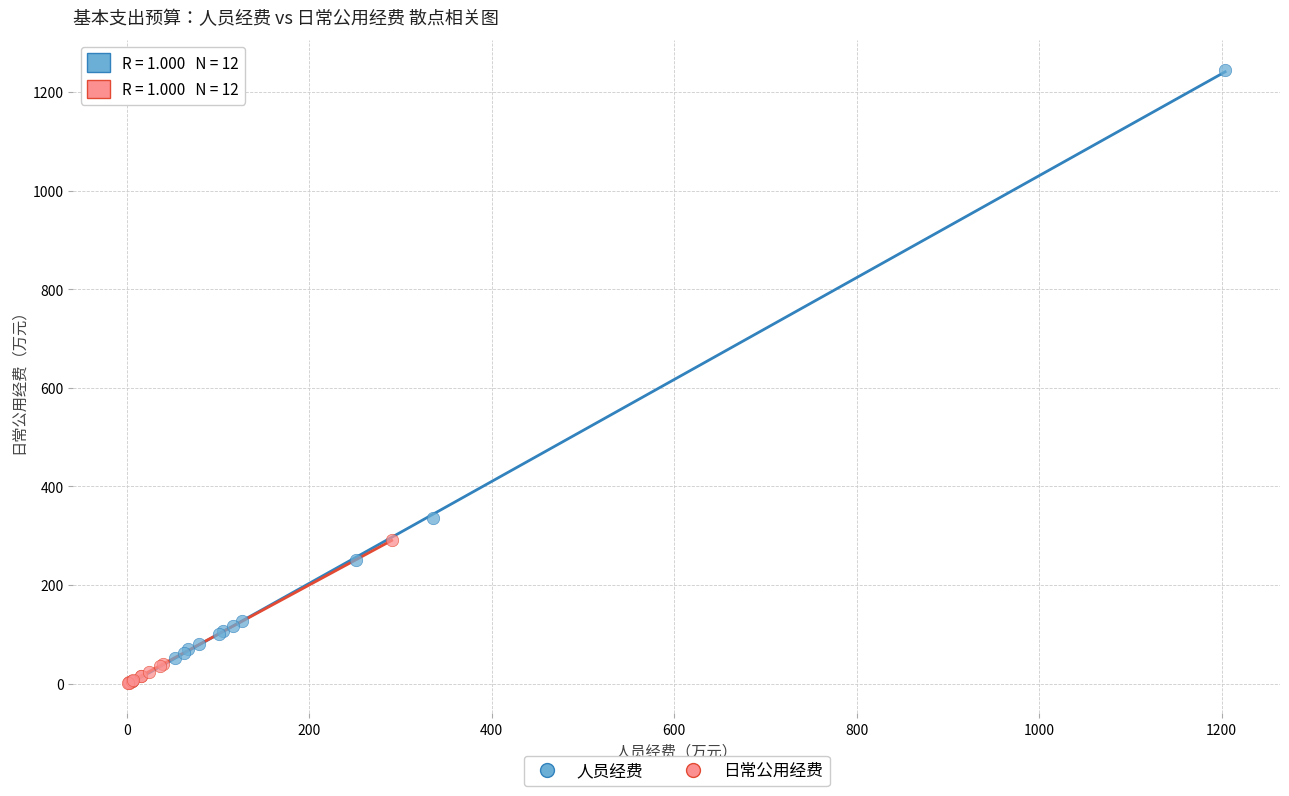

Which series contains the highest Y value?

人员经费